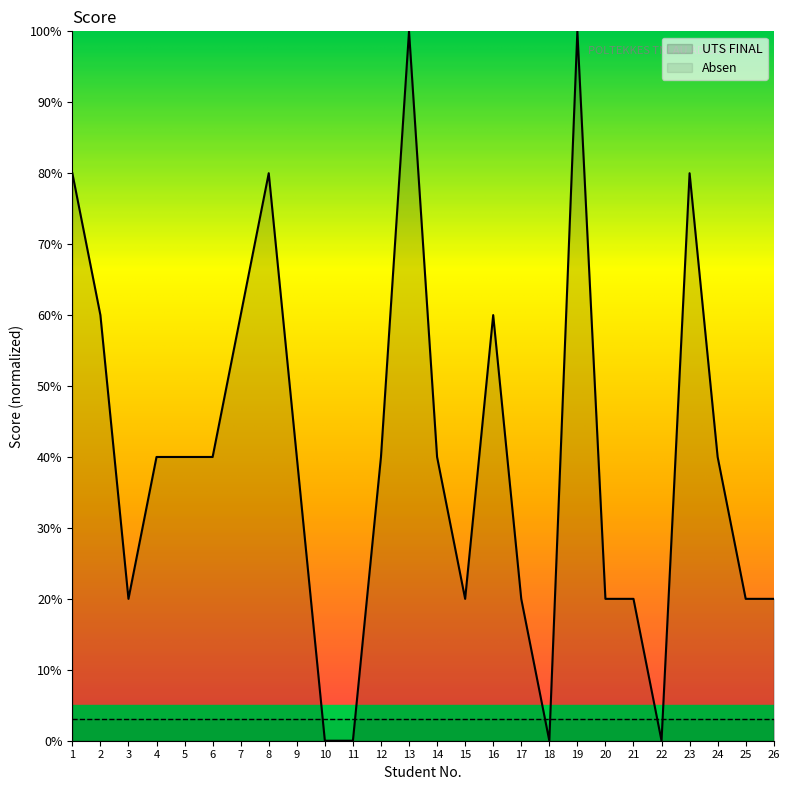

List the series in order of their peak value, lowest first.

Absen, UTS FINAL